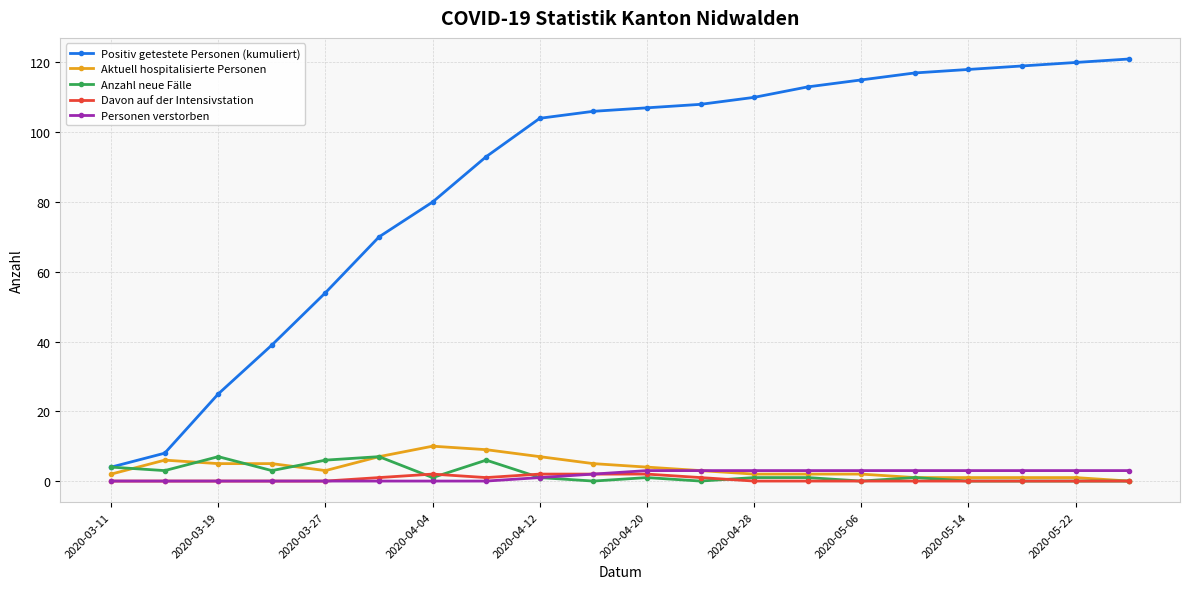

True or false: Anzahl neue Fälle has more than 2 points higher than both neighbors.

True